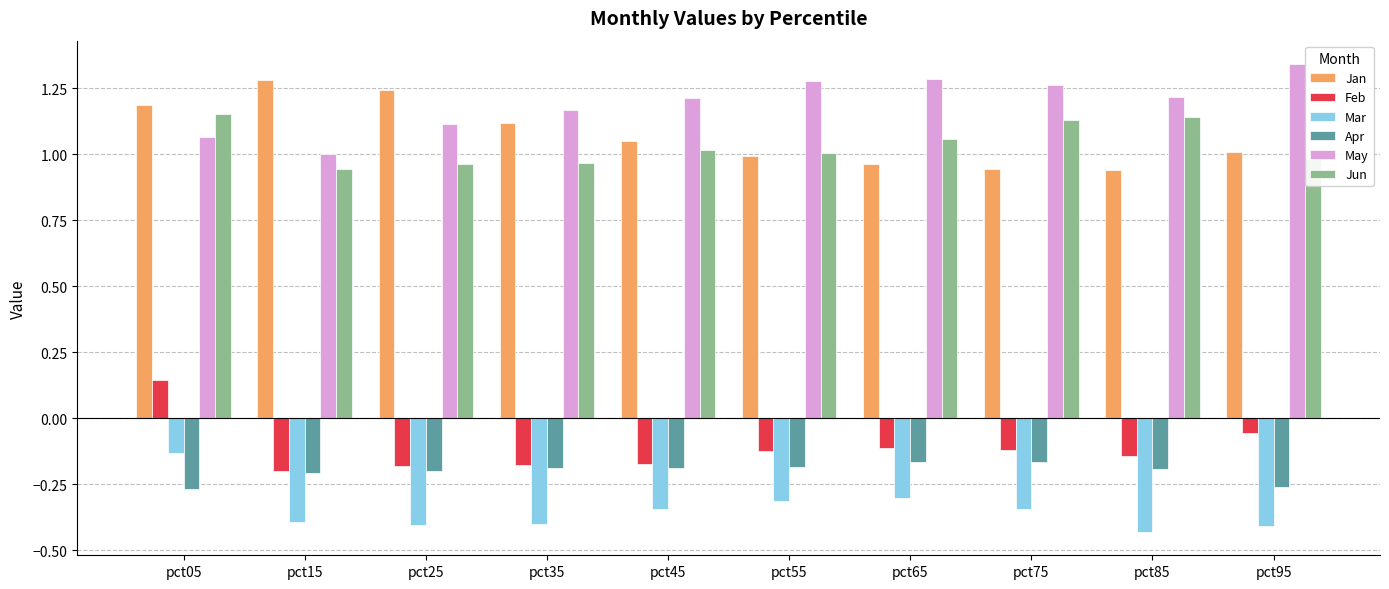

What is the total value across all series at pct95?

2.6